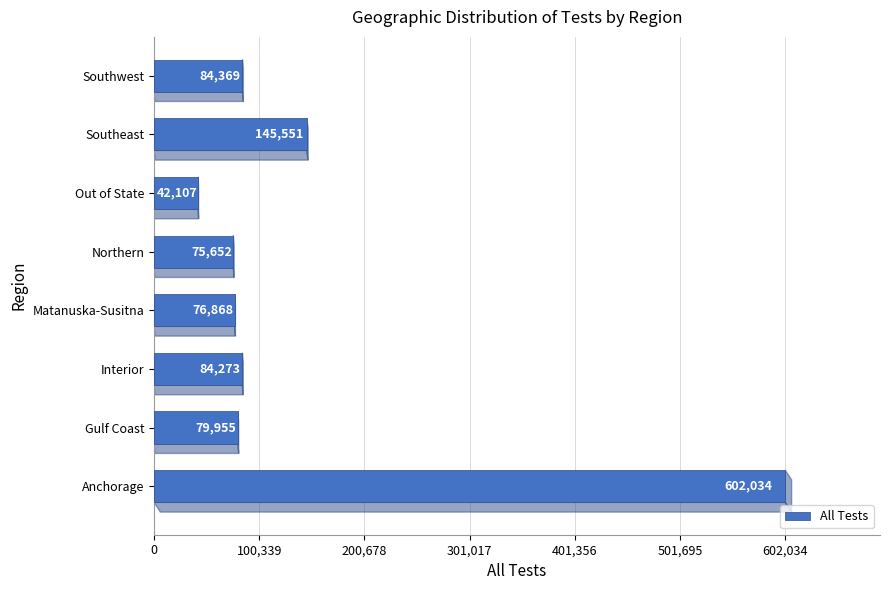

What is the sum of all values?

1190809